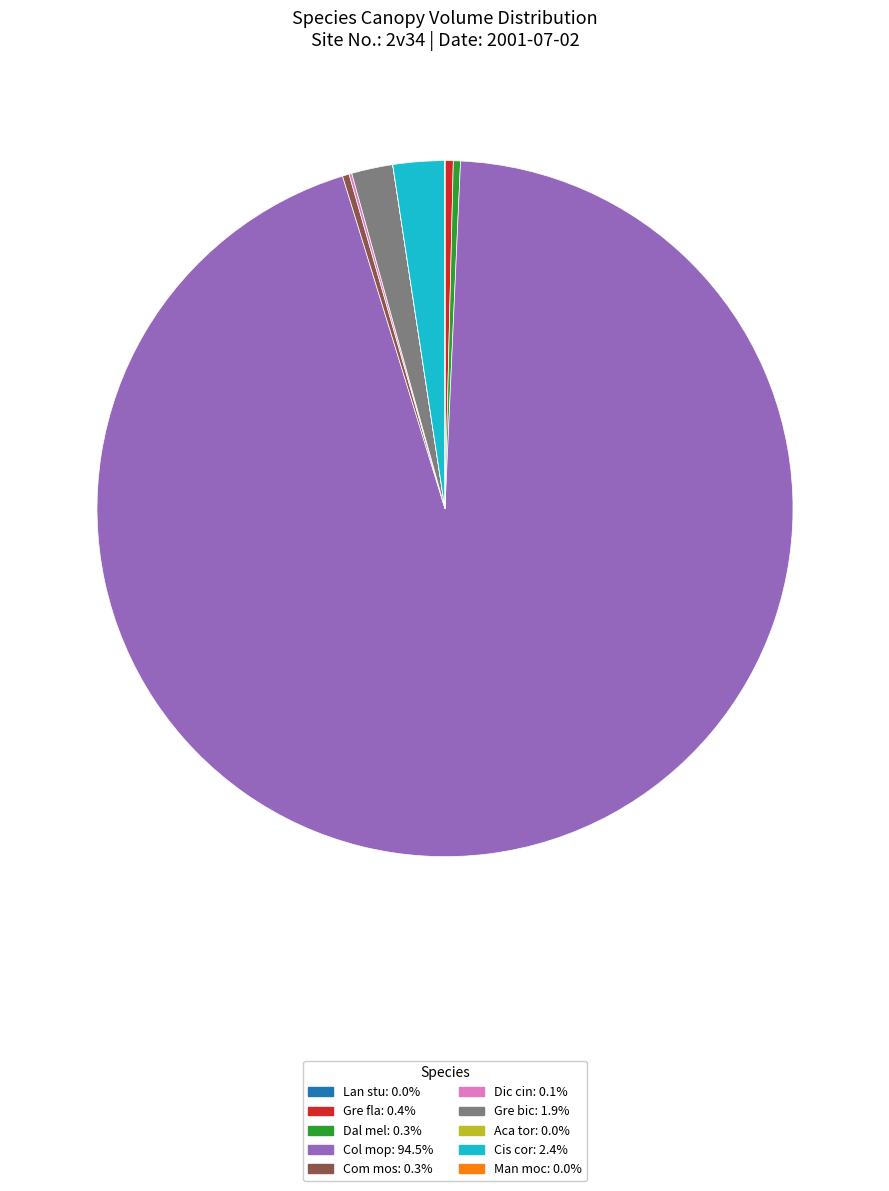

Which category accounts for the majority?

Col mop